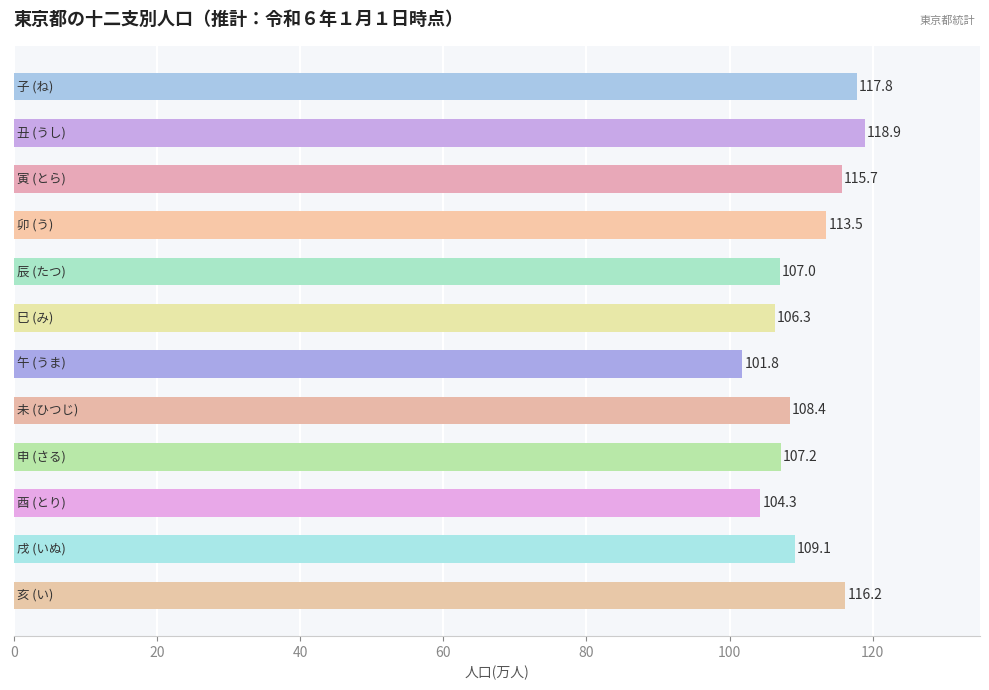

What is the value of the 2nd bar from the top?

118.9